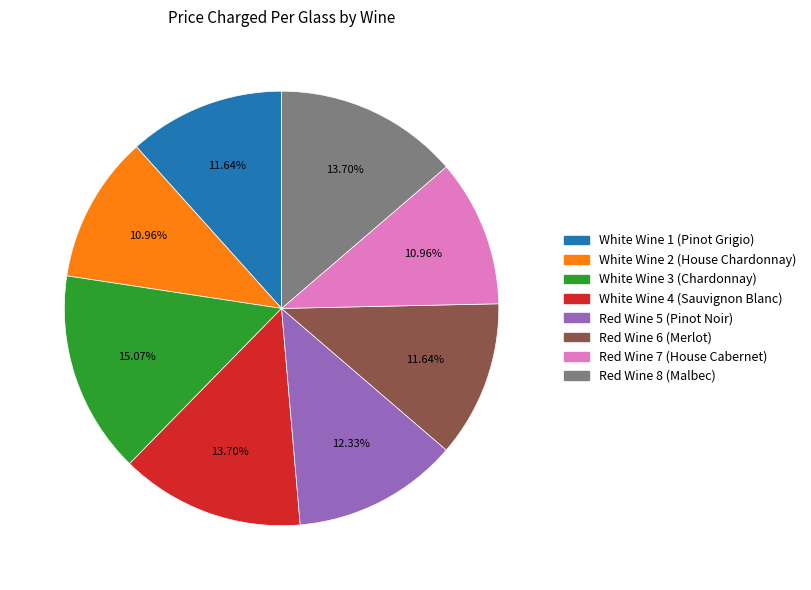

To the nearest percent, what is the difference between the largest and smallest slice percentages?

4%